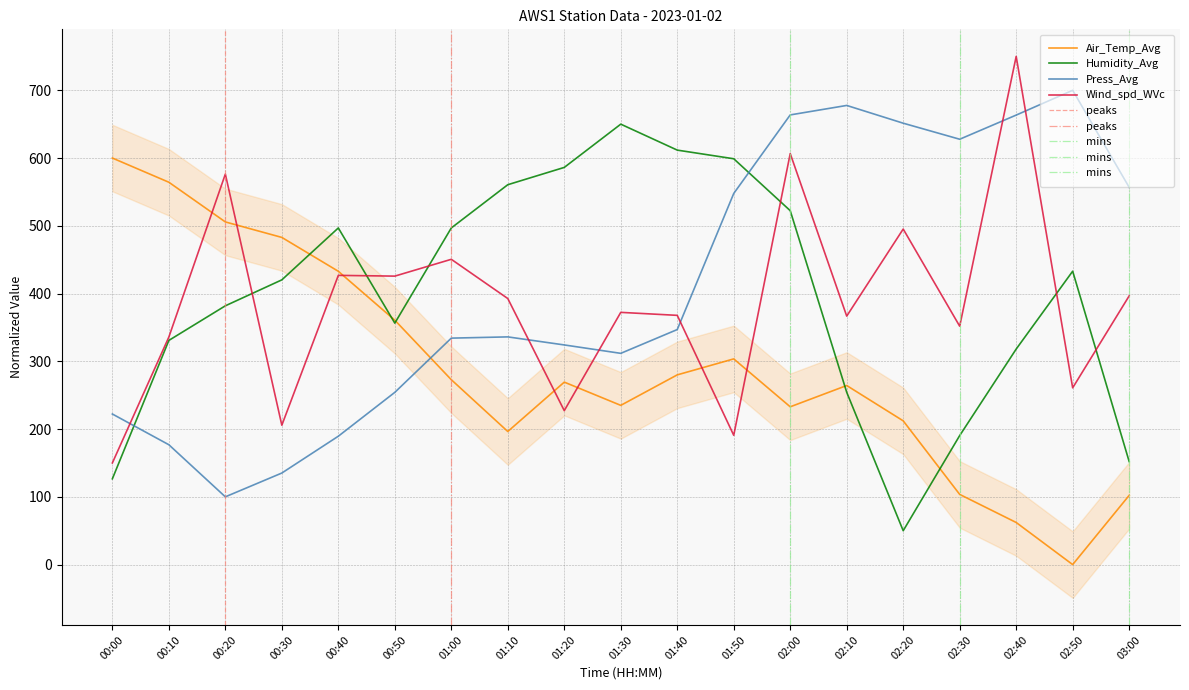

How many interior local peaks does the Press_Avg series have?

3